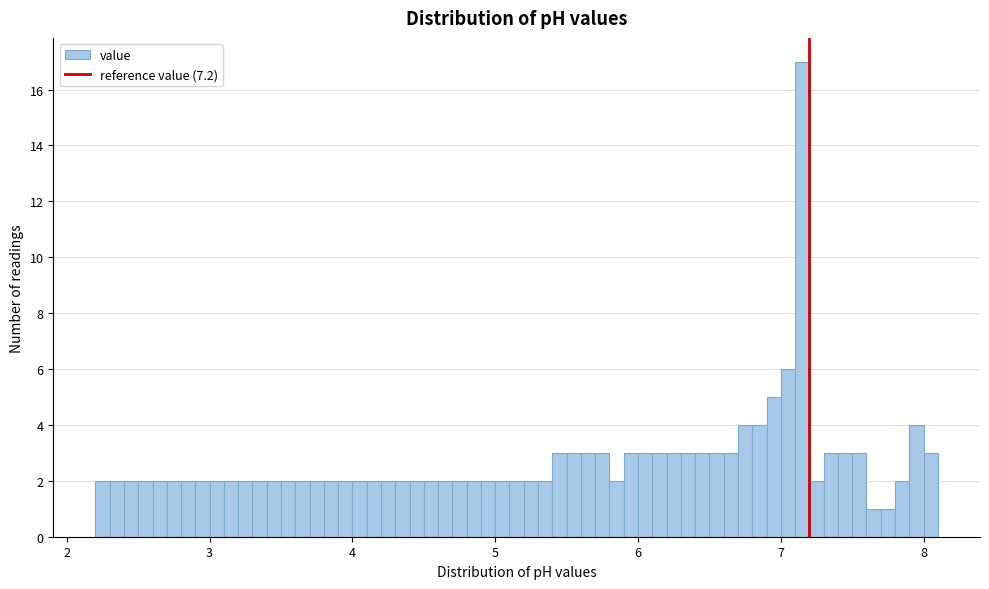

Around what value on the x-axis is the tallest bar? Give the approximate position of its centre, as read against the axis.

7.2